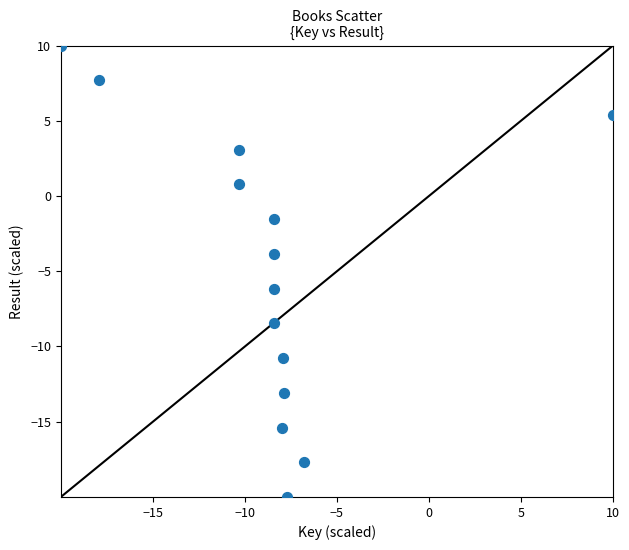

What is the range of X values (max minus min)?

30.0